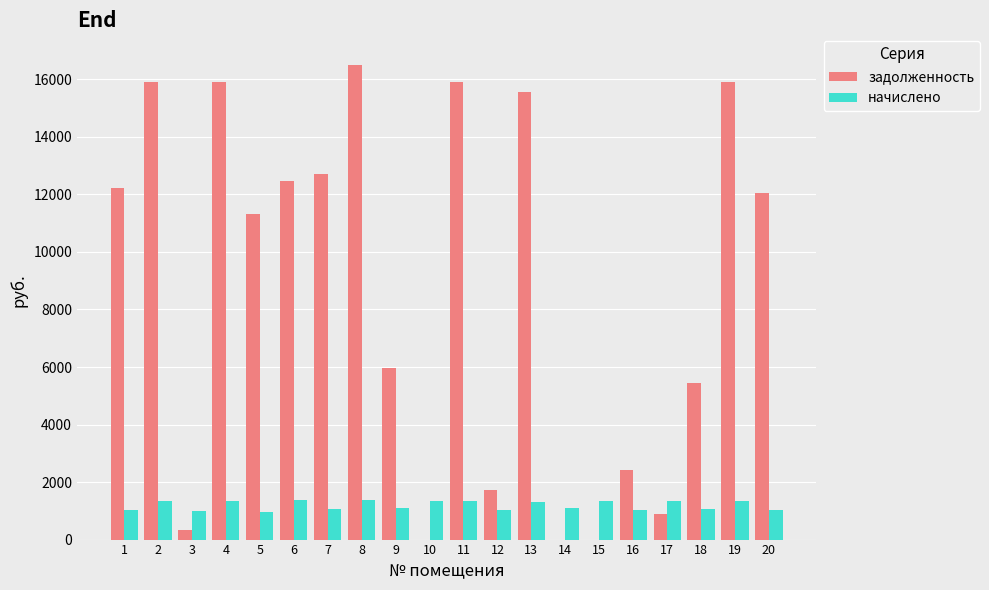

Are the bars grouped side by side (vs. stacked)?

Yes